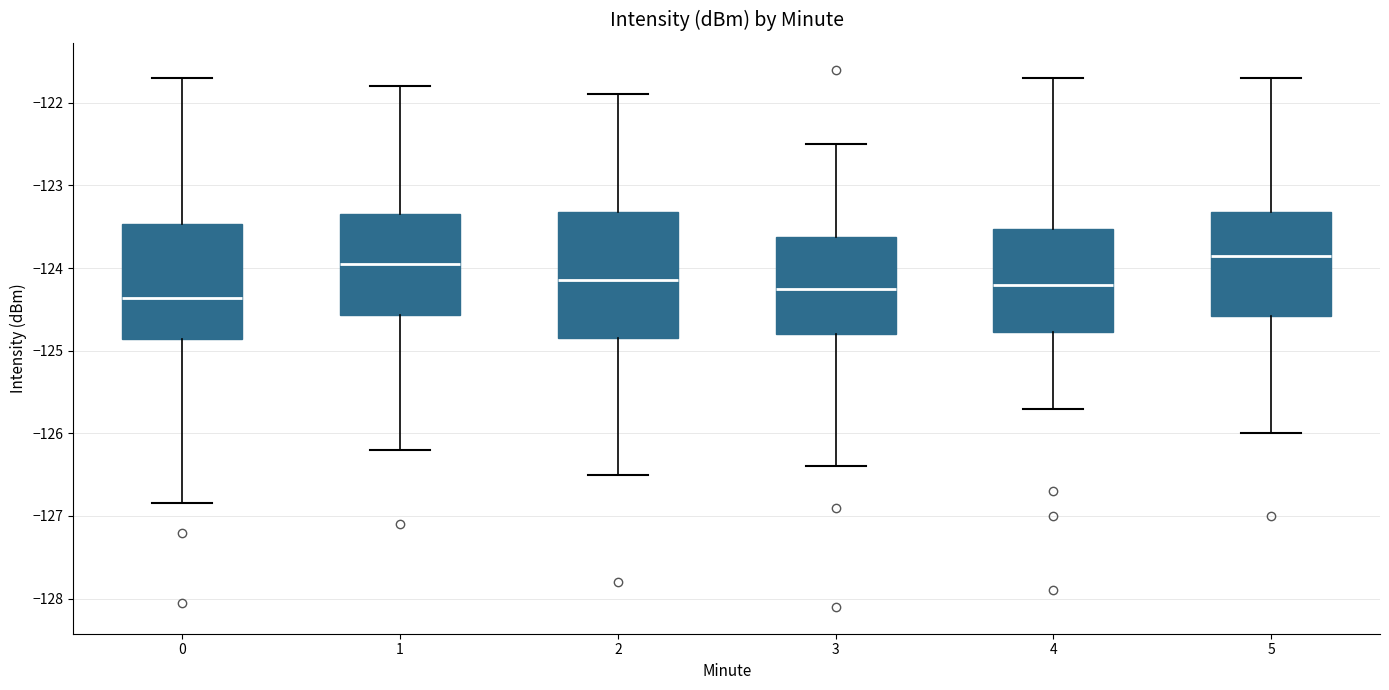

Reading left to right, transcribe this box plot: for each box, give where its median line is, the range the box spans, and where its two whiskers end, as read against the y-axis. The values are not printed on the chart, so give them approximately, as read against the axis.

0: median -124.4, box -124.9 to -123.5, whiskers -126.8 to -121.7
1: median -123.9, box -124.6 to -123.3, whiskers -126.2 to -121.8
2: median -124.1, box -124.8 to -123.3, whiskers -126.5 to -121.9
3: median -124.2, box -124.8 to -123.6, whiskers -126.4 to -122.5
4: median -124.2, box -124.8 to -123.5, whiskers -125.7 to -121.7
5: median -123.8, box -124.6 to -123.3, whiskers -126.0 to -121.7